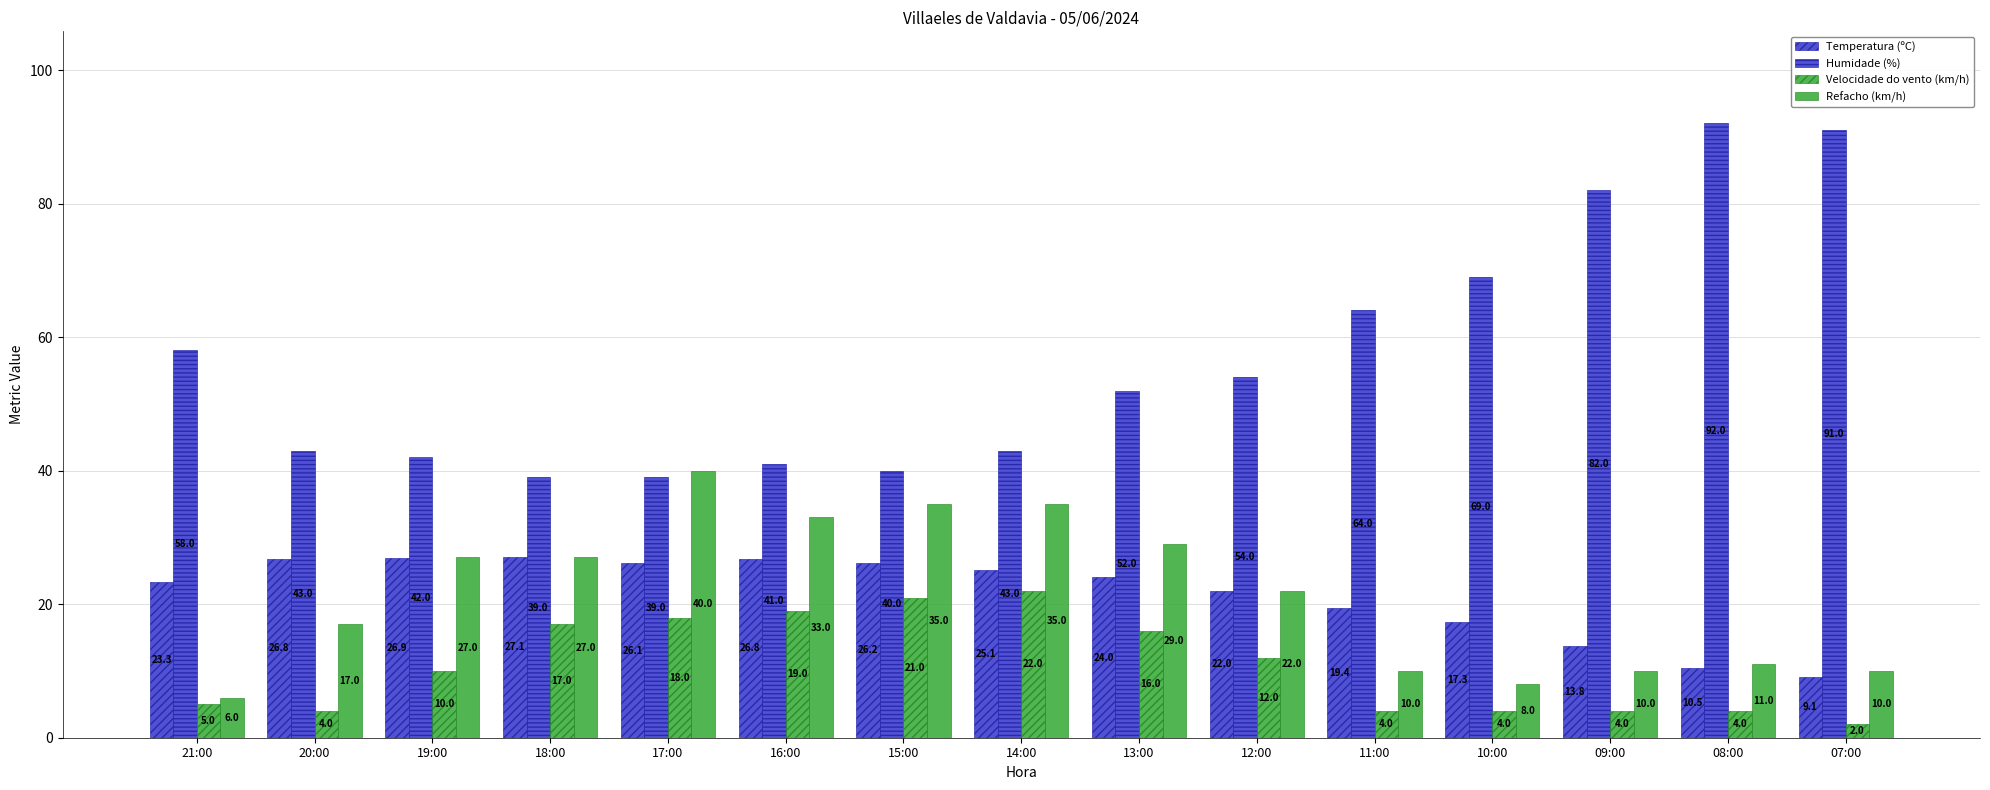

How many series are shown in this chart?

4